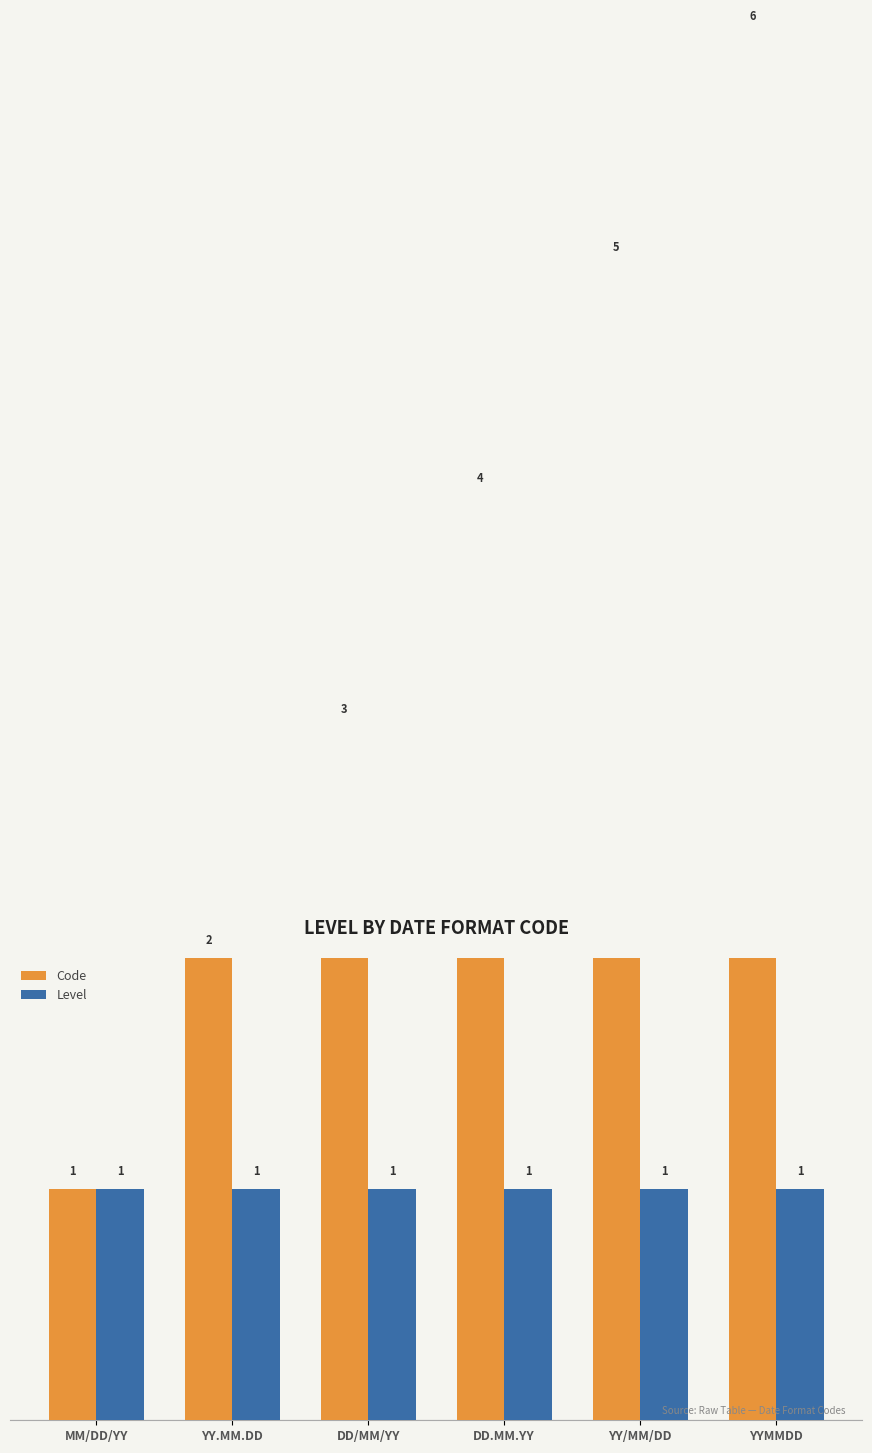

What is the sum of the Code values at DD.MM.YY and MM/DD/YY?

5